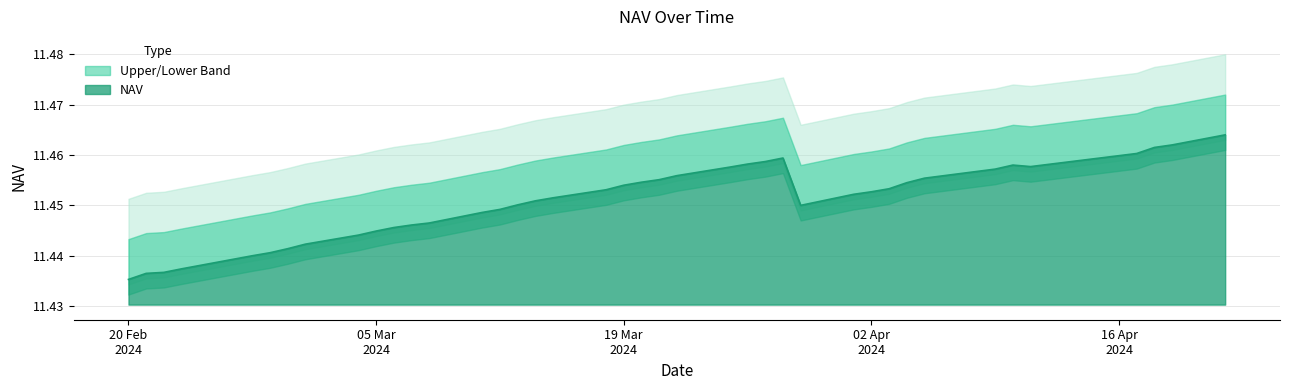

Rank the categories by value from highest to lowest.

22-04-2024, 19-04-2024, 18-04-2024, 17-04-2024, 28-03-2024, 27-03-2024, 26-03-2024, 10-04-2024, 11-04-2024, 25-03-2024, 09-04-2024, 22-03-2024, 05-04-2024, 21-03-2024, 20-03-2024, 04-04-2024, 19-03-2024, 03-04-2024, 18-03-2024, 02-04-2024, 01-04-2024, 15-03-2024, 14-03-2024, 13-03-2024, 29-03-2024, 12-03-2024, 11-03-2024, 08-03-2024, 07-03-2024, 06-03-2024, 05-03-2024, 04-03-2024, 01-03-2024, 29-02-2024, 28-02-2024, 27-02-2024, 23-02-2024, 22-02-2024, 21-02-2024, 20-02-2024